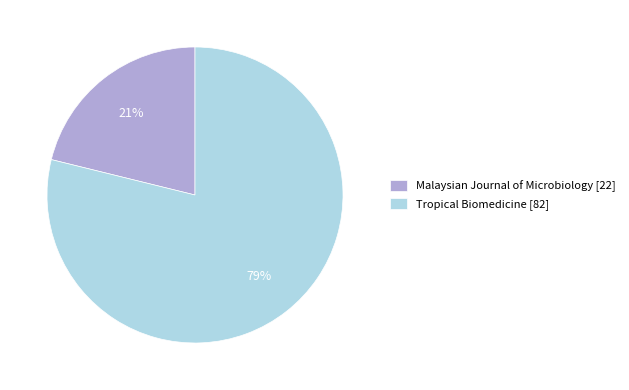

To the nearest percent, what portion does Tropical Biomedicine represent?

79%